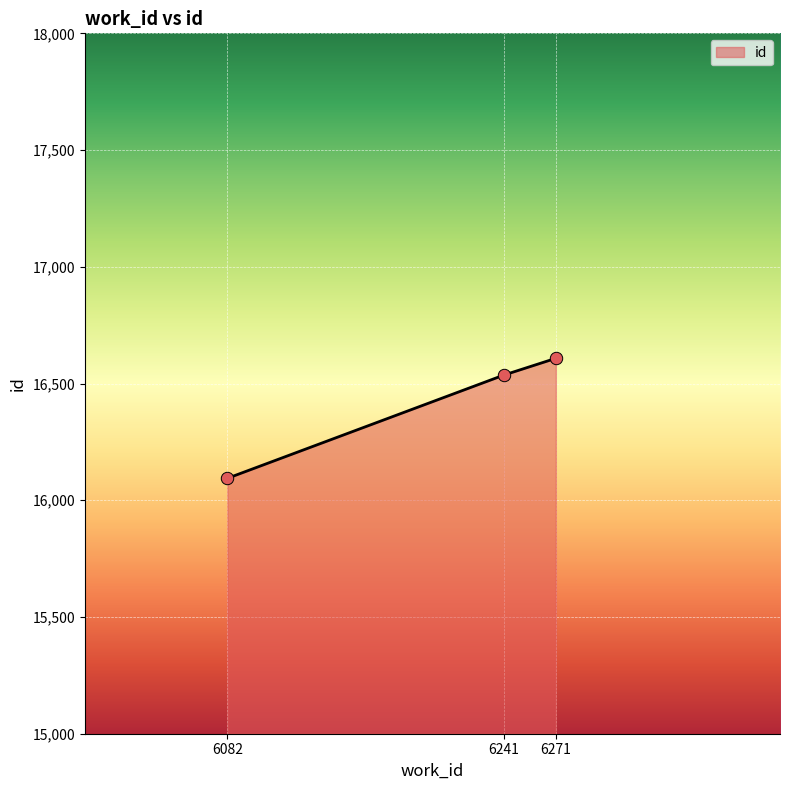

Which has a higher value, 6241 or 6082?

6241